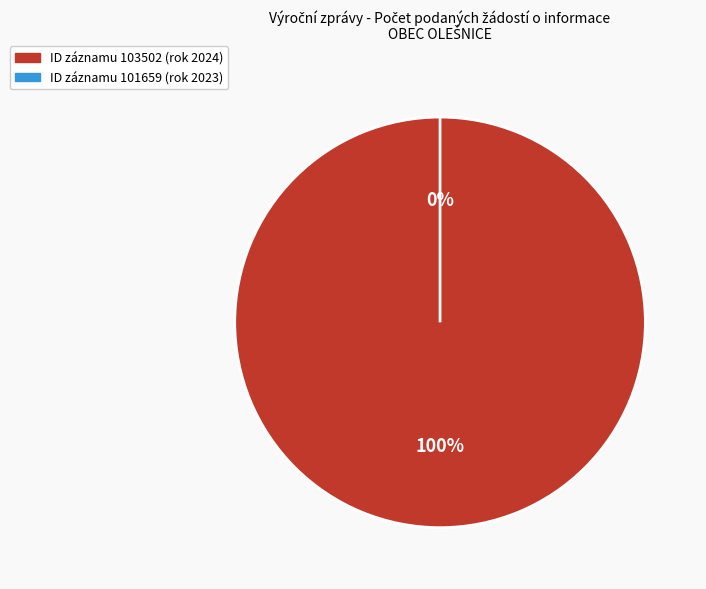

True or false: 101659 accounts for 12% of the total.

False